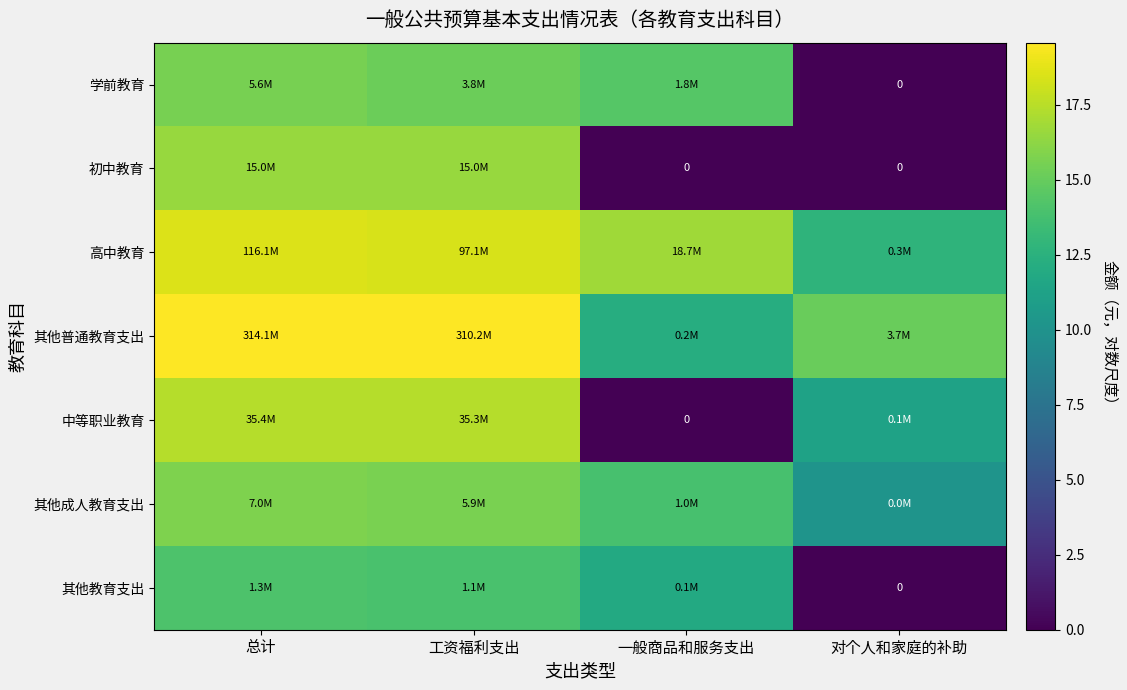

Count the number of data series in this chart.

7